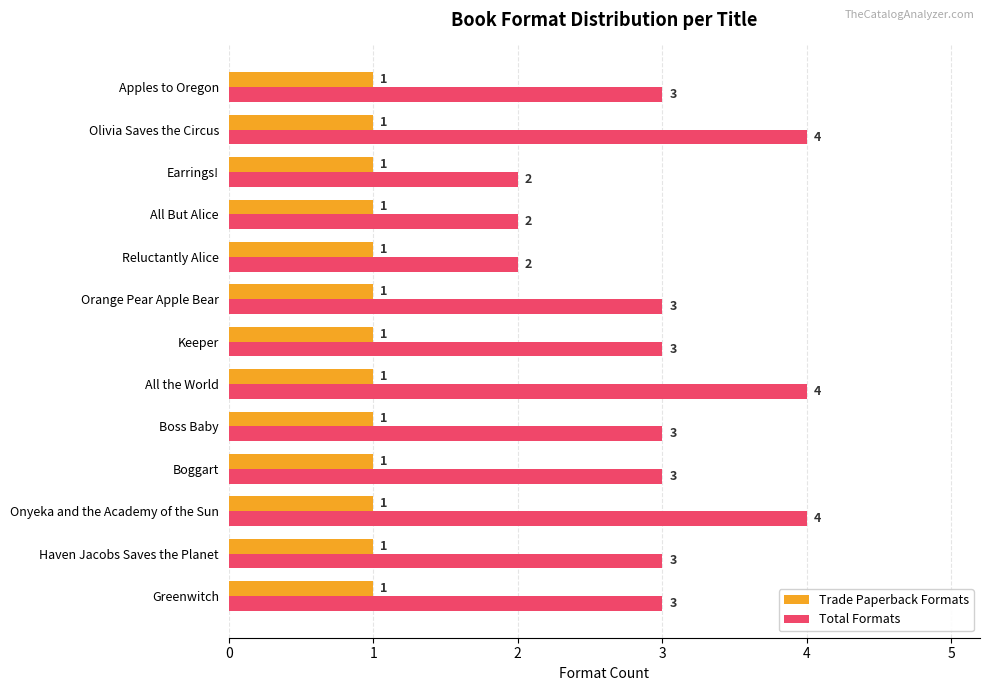

Rank the series by their maximum value, from highest to lowest.

Total Formats, Trade Paperback Formats